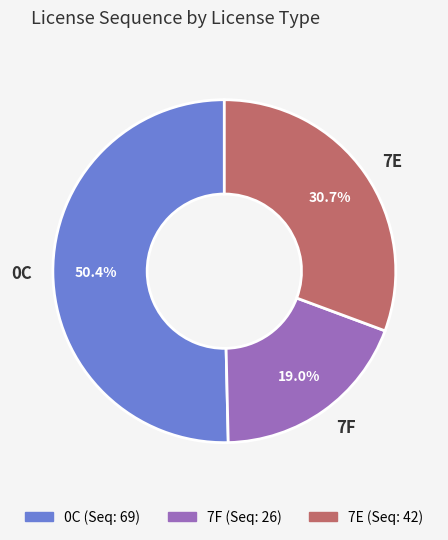

Count the number of slices in the pie.

3